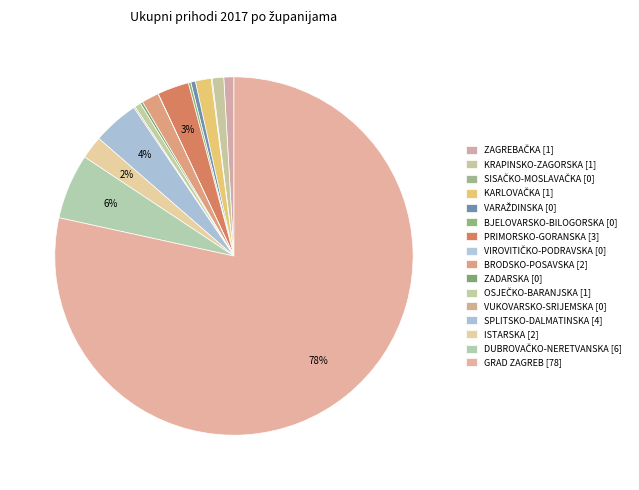

What is the ratio of the value at ISTARSKA to the value at SPLITSKO-DALMATINSKA?

0.5